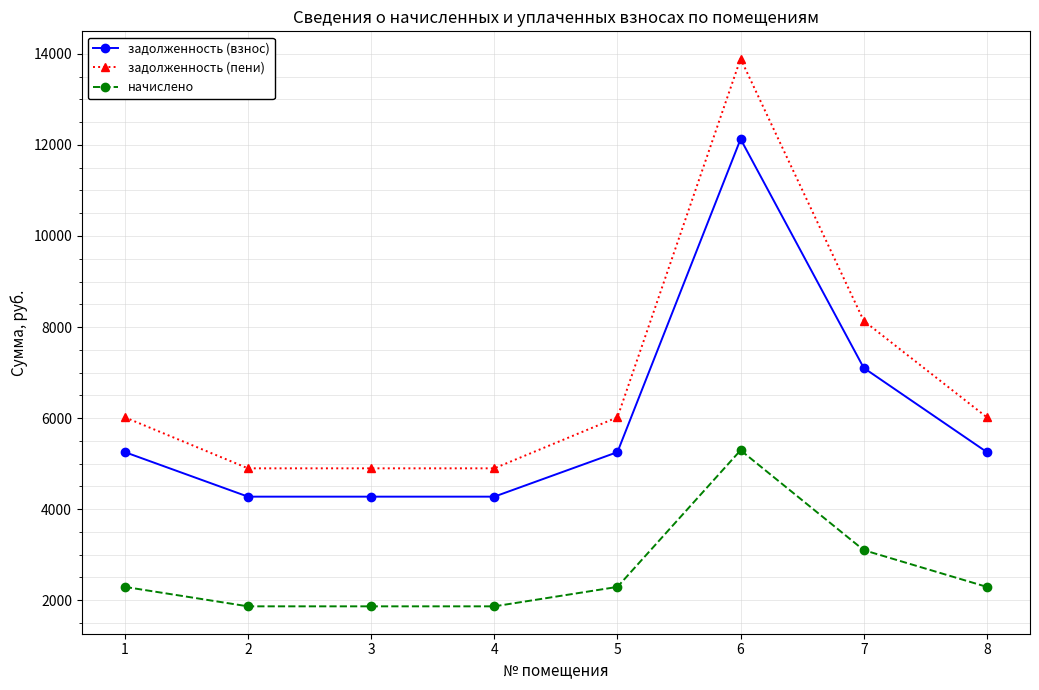

What value does the задолженность (пени) series have at 8?

6017.6